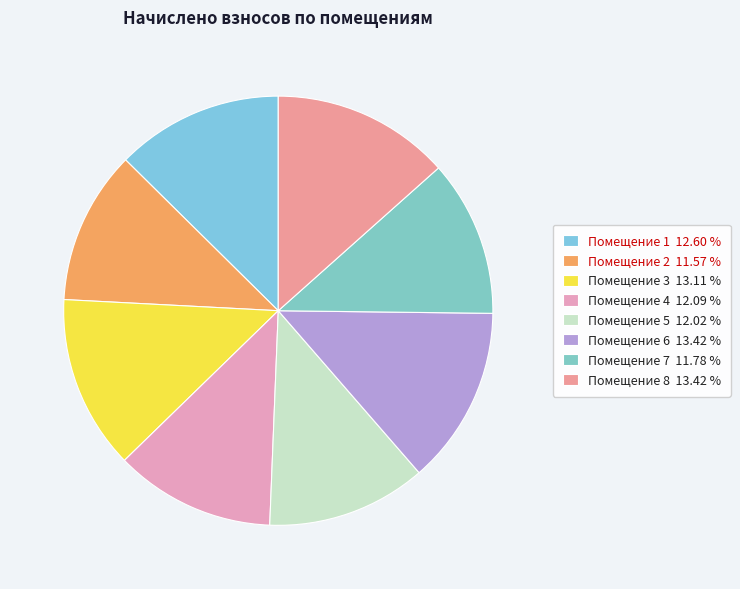

To the nearest percent, what is the difference between the largest and smallest slice percentages?

2%